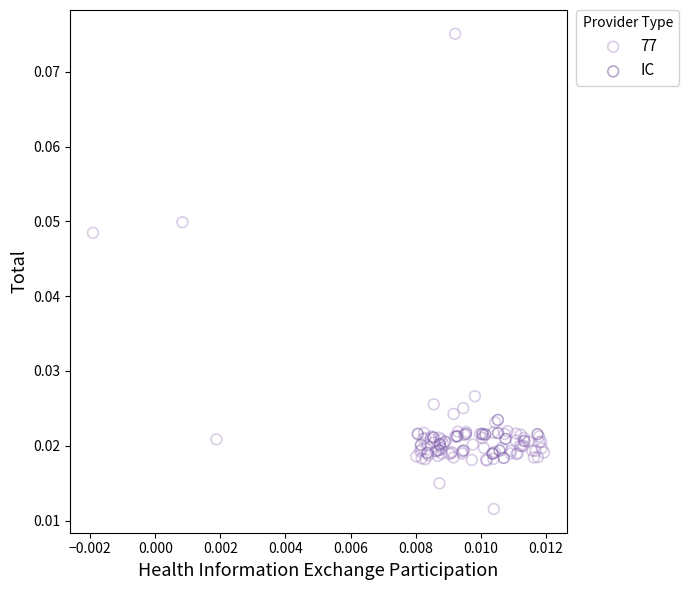

Which series has the largest Y range (max minus min)?

77